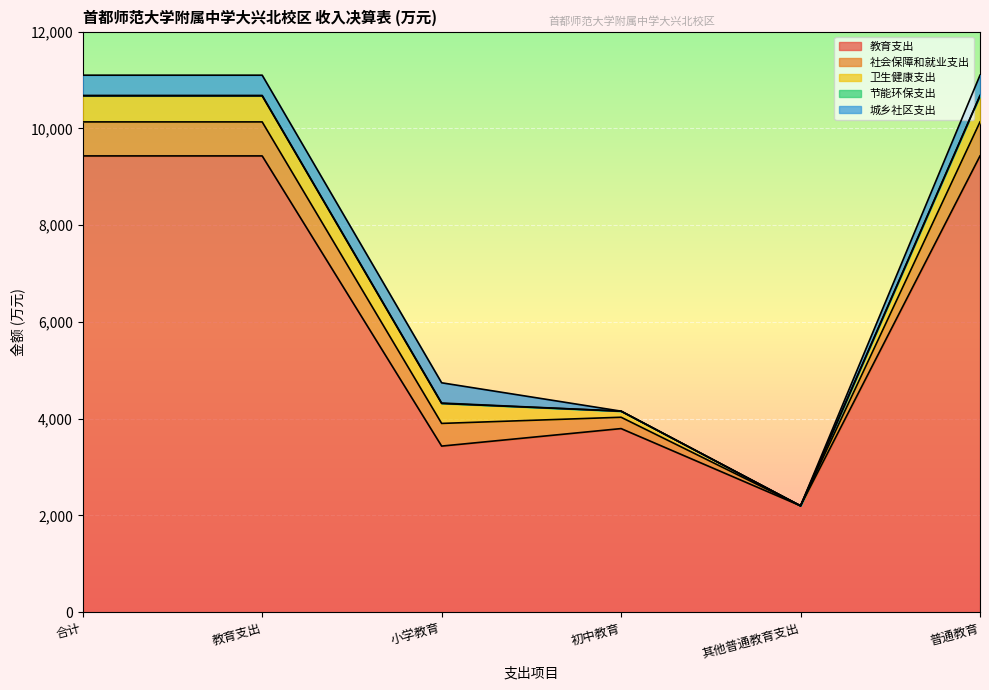

True or false: 节能环保支出 and 社会保障和就业支出 cross at least once.

False